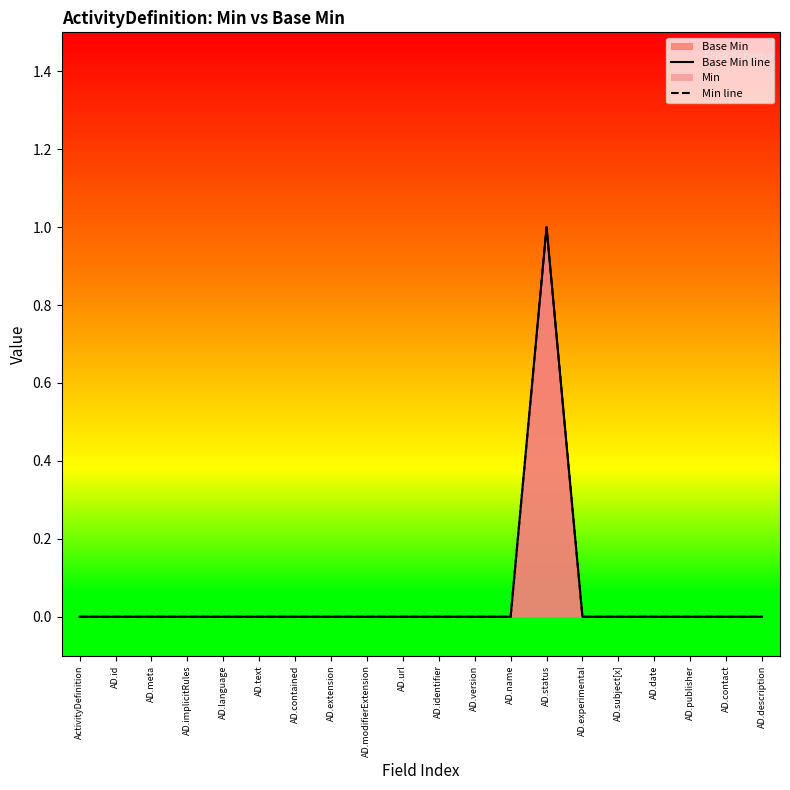

True or false: Min line has a value of 0 at AD.implicitRules.

True